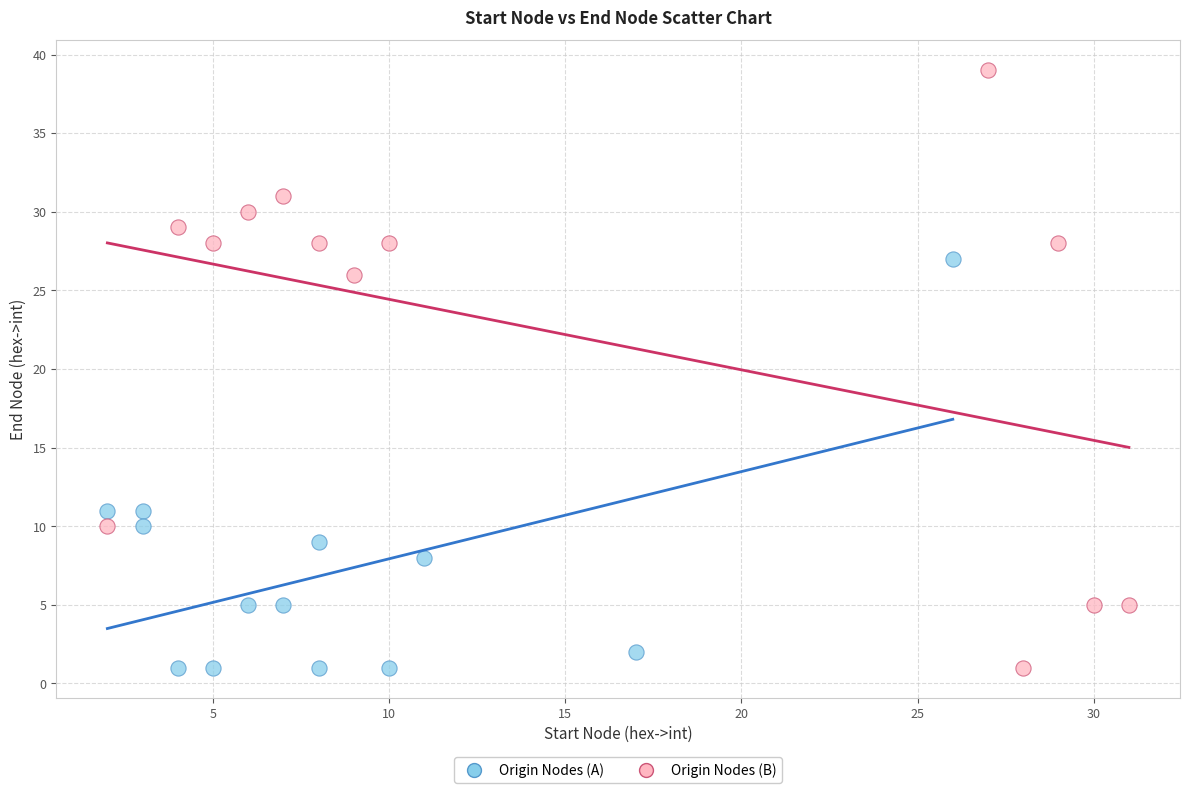

Which series reaches the maximum Y coordinate?

Origin Nodes (B)